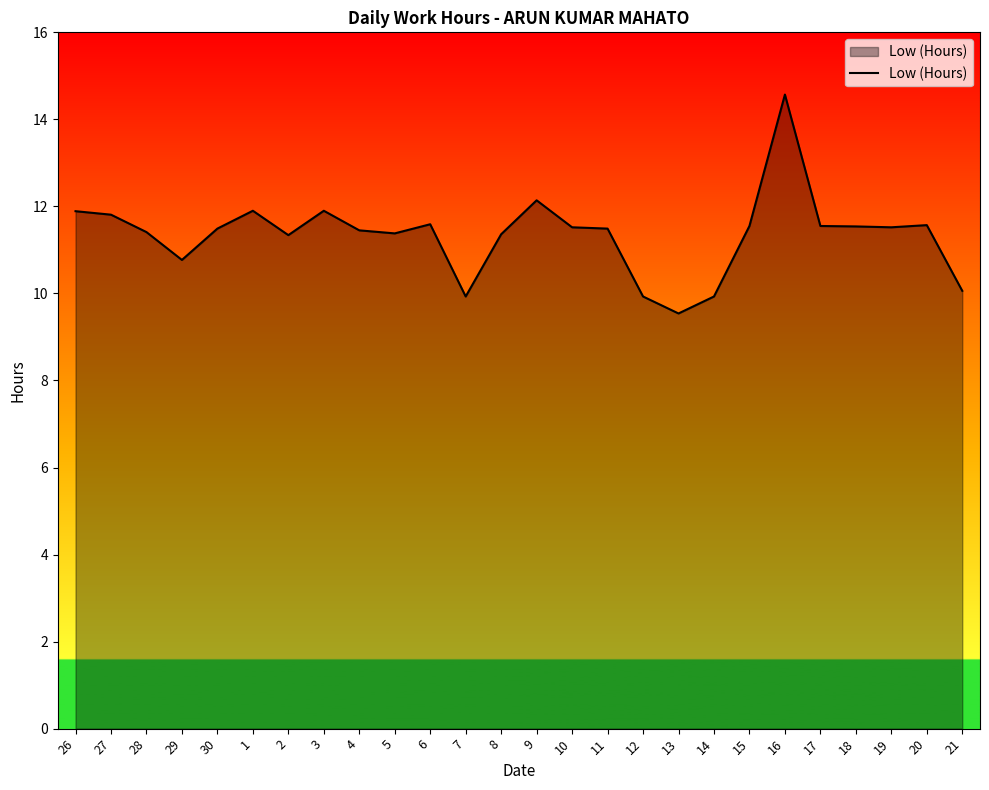

Which has a higher value, 14 or 3?

3